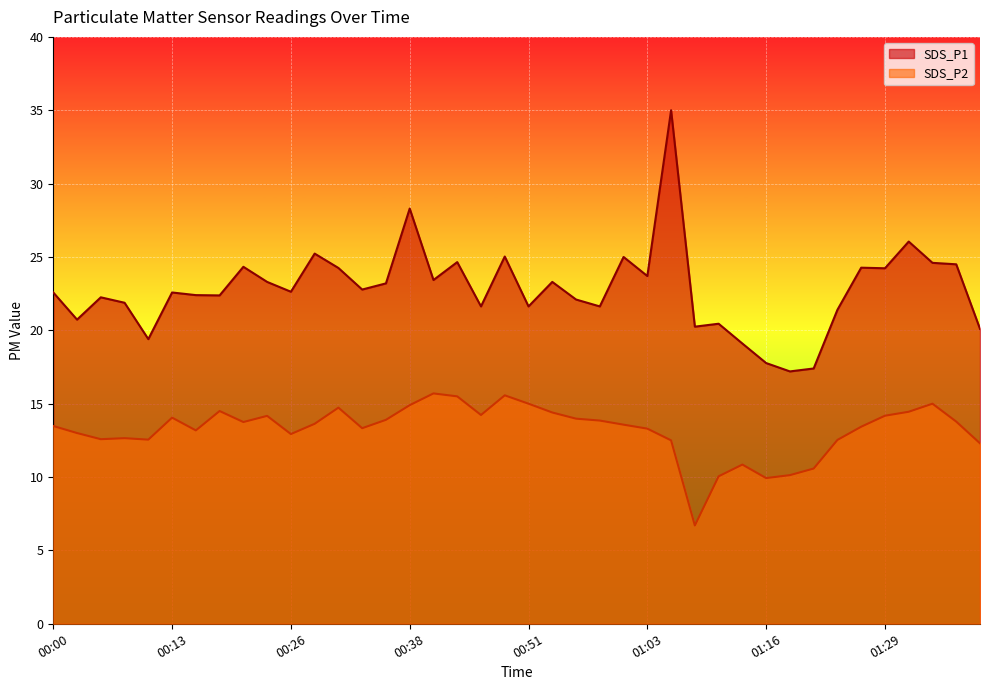

At 00:13, list the series in order from smallest to largest.

SDS_P2, SDS_P1